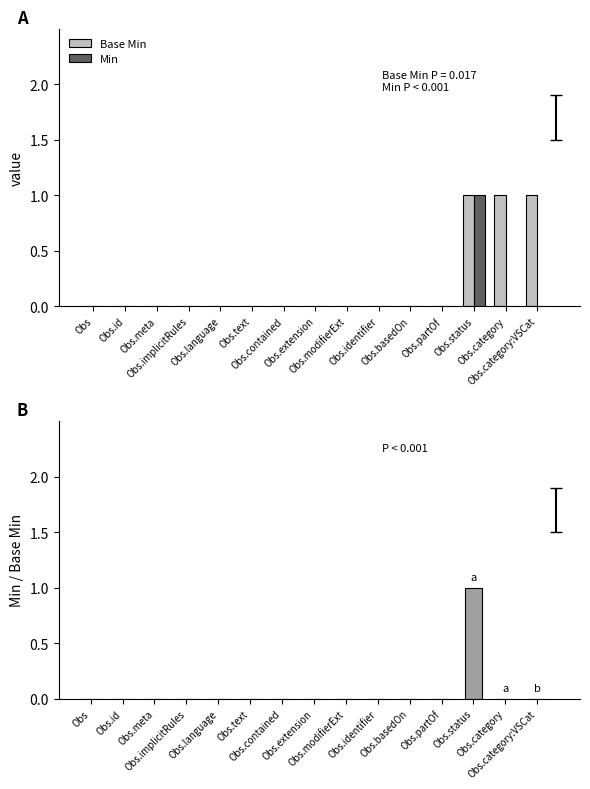

Which series has the largest total across all categories?

Base Min